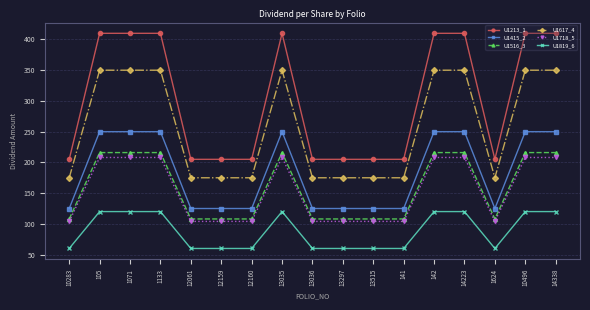

True or false: U1415_2 has a value of 250 at 13035.

True